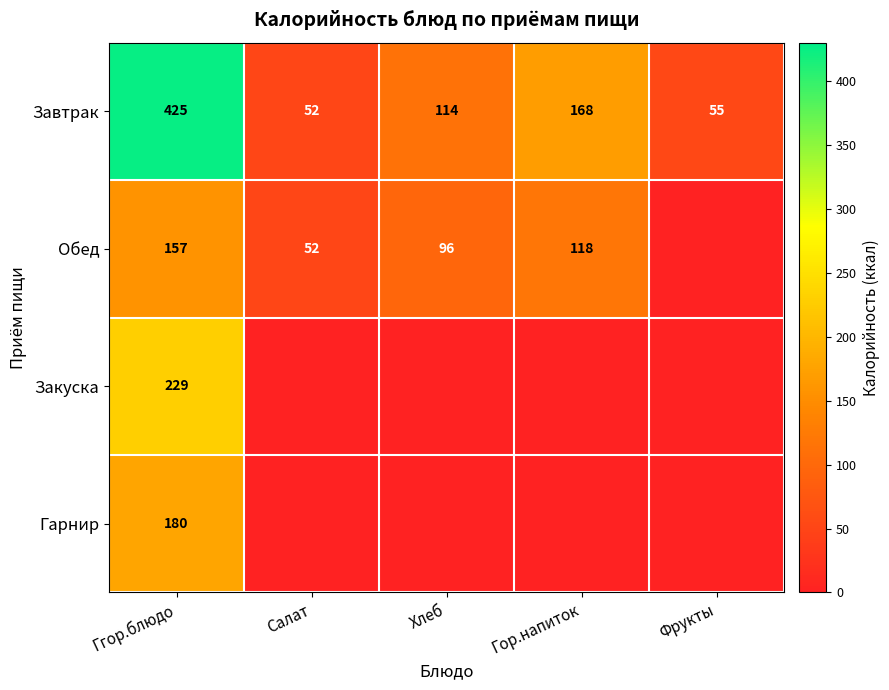

Which has a higher value, Хлеб or Гор.напиток?

Гор.напиток